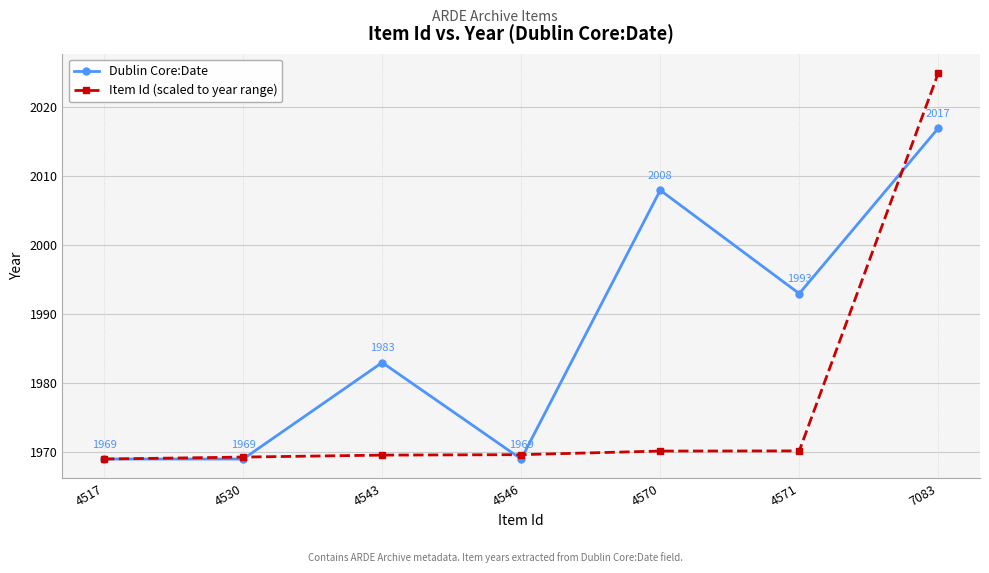

What are all the series names shown in the legend?

Dublin Core:Date, Item Id (scaled to year range)